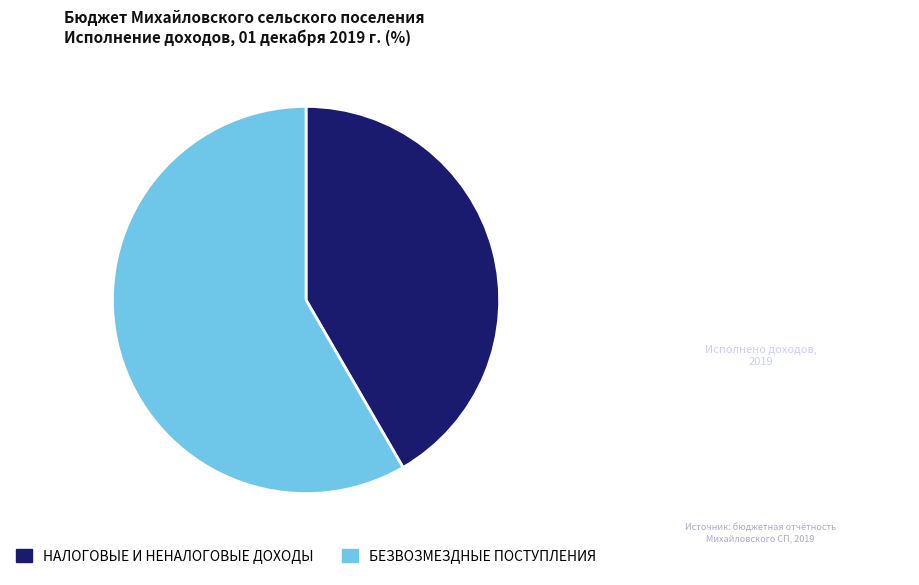

Between БЕЗВОЗМЕЗДНЫЕ ПОСТУПЛЕНИЯ and НАЛОГОВЫЕ И НЕНАЛОГОВЫЕ ДОХОДЫ, which is larger?

БЕЗВОЗМЕЗДНЫЕ ПОСТУПЛЕНИЯ